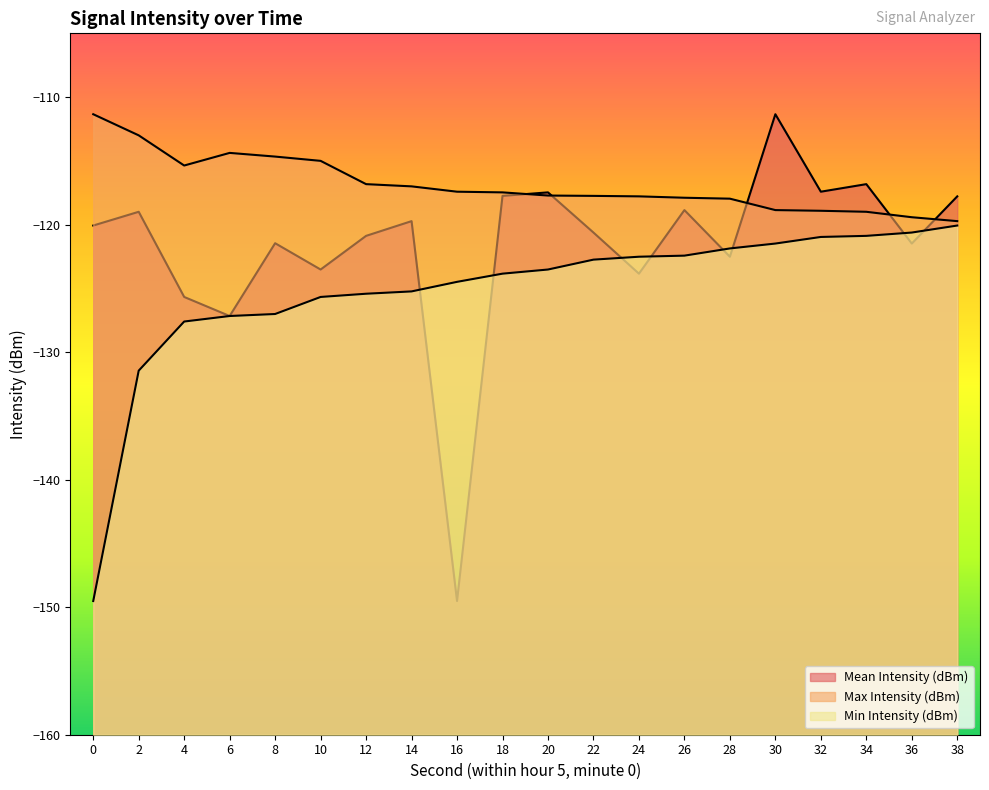

Reading right to left, transcribe all the data shown in this chart.

Mean Intensity (dBm): -117.8	-121.5	-116.8	-117.4	-111.3	-122.5	-118.9	-123.8	-120.6	-117.5	-117.7	-149.5	-119.7	-120.9	-123.5	-121.5	-127.2	-125.7	-119.0	-120.1
Max Intensity (dBm): -119.7	-119.4	-119.0	-118.9	-118.9	-118.0	-117.9	-117.8	-117.7	-117.7	-117.5	-117.4	-117.0	-116.8	-115.0	-114.7	-114.4	-115.4	-113.0	-111.3
Min Intensity (dBm): -120.1	-120.6	-120.9	-121.0	-121.5	-121.9	-122.4	-122.5	-122.7	-123.5	-123.8	-124.5	-125.2	-125.4	-125.7	-127.0	-127.2	-127.6	-131.5	-149.5